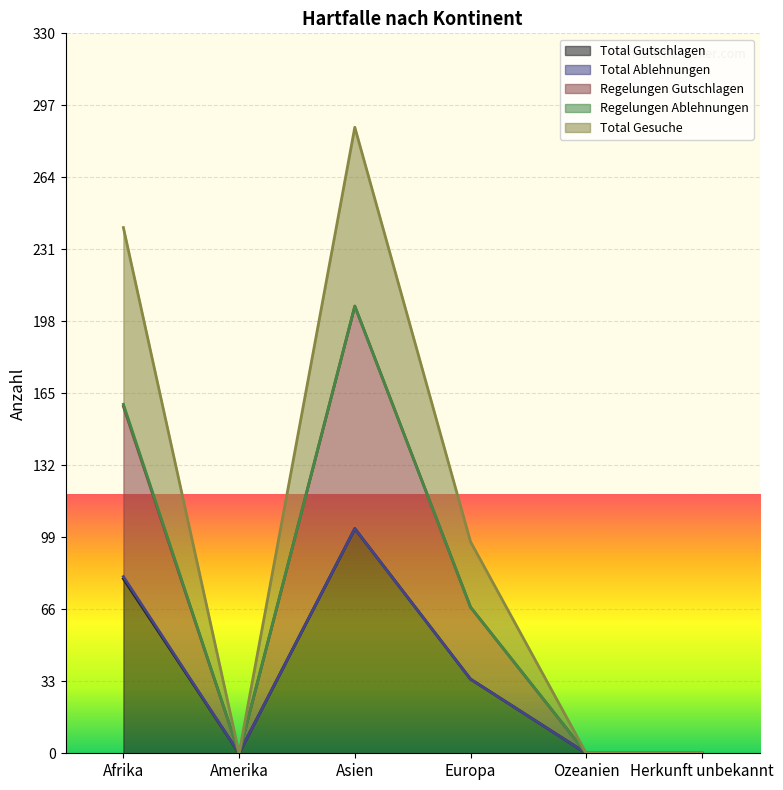

What is the approximate value of Regelungen Gutschlagen at Europa?

67